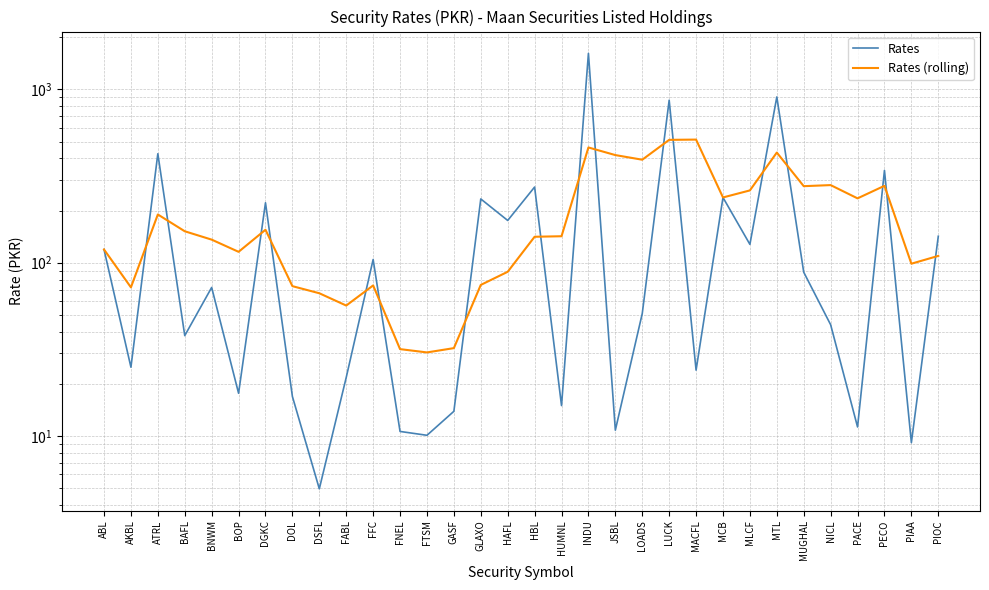

Where is Rates (rolling) nearest to the value 271?

MUGHAL